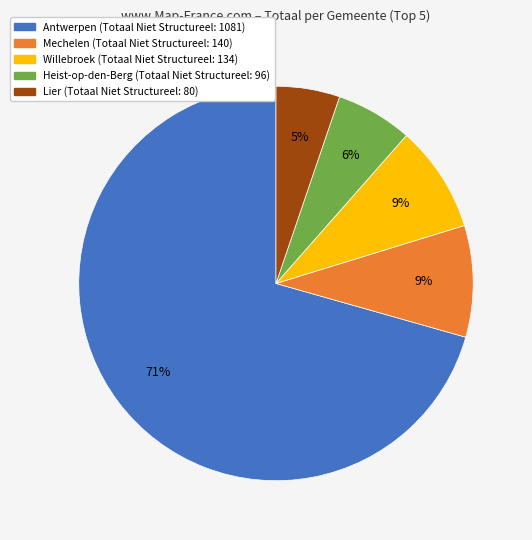

How many segments does this pie chart have?

5